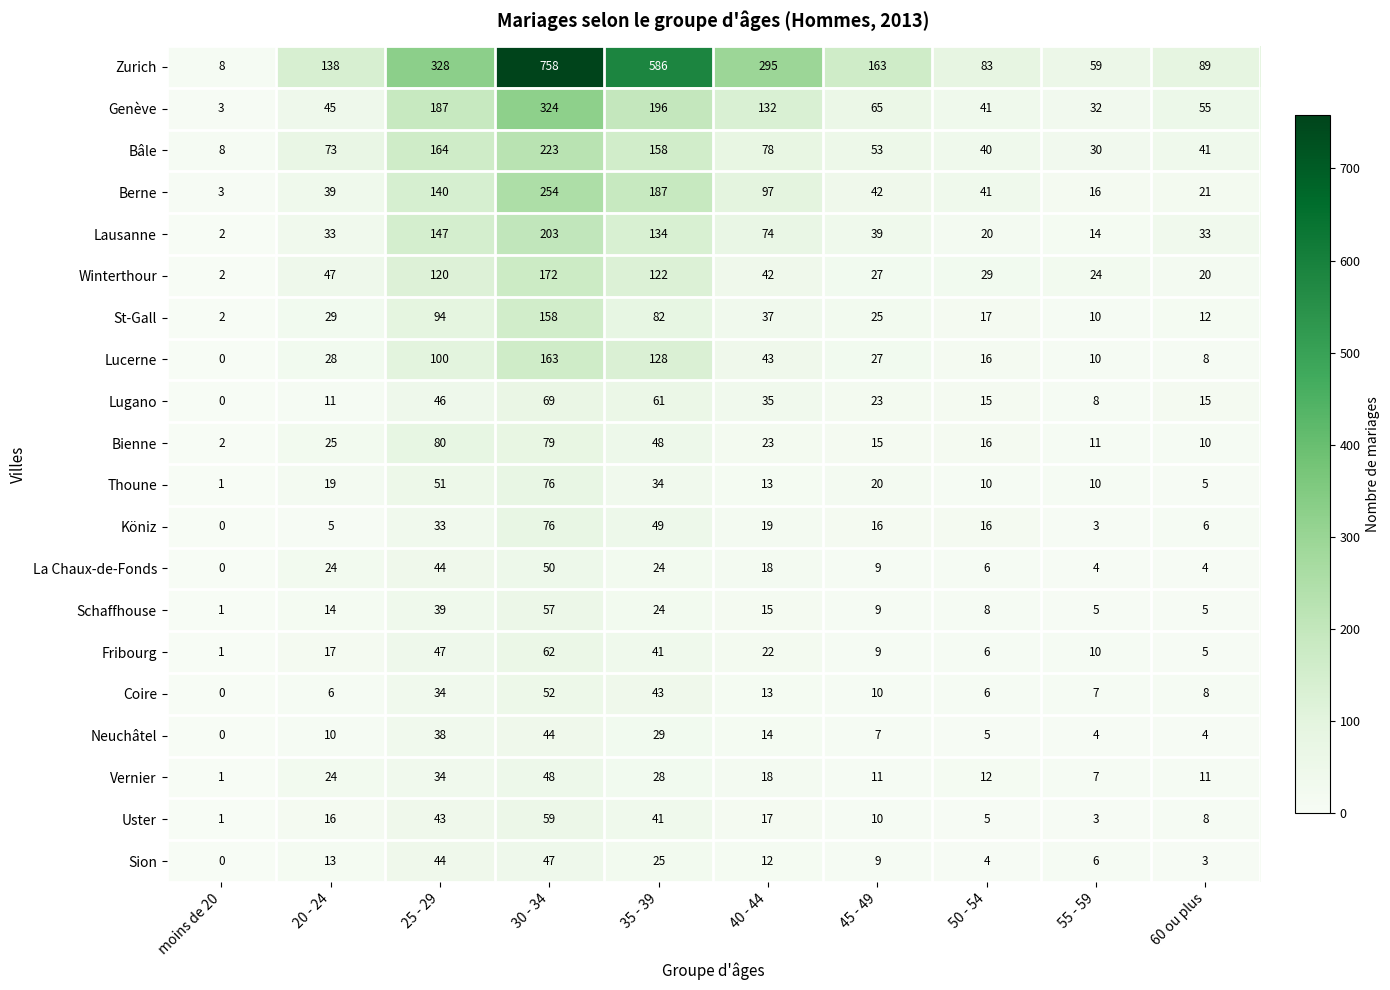

Which series has the largest total across all categories?

Zurich